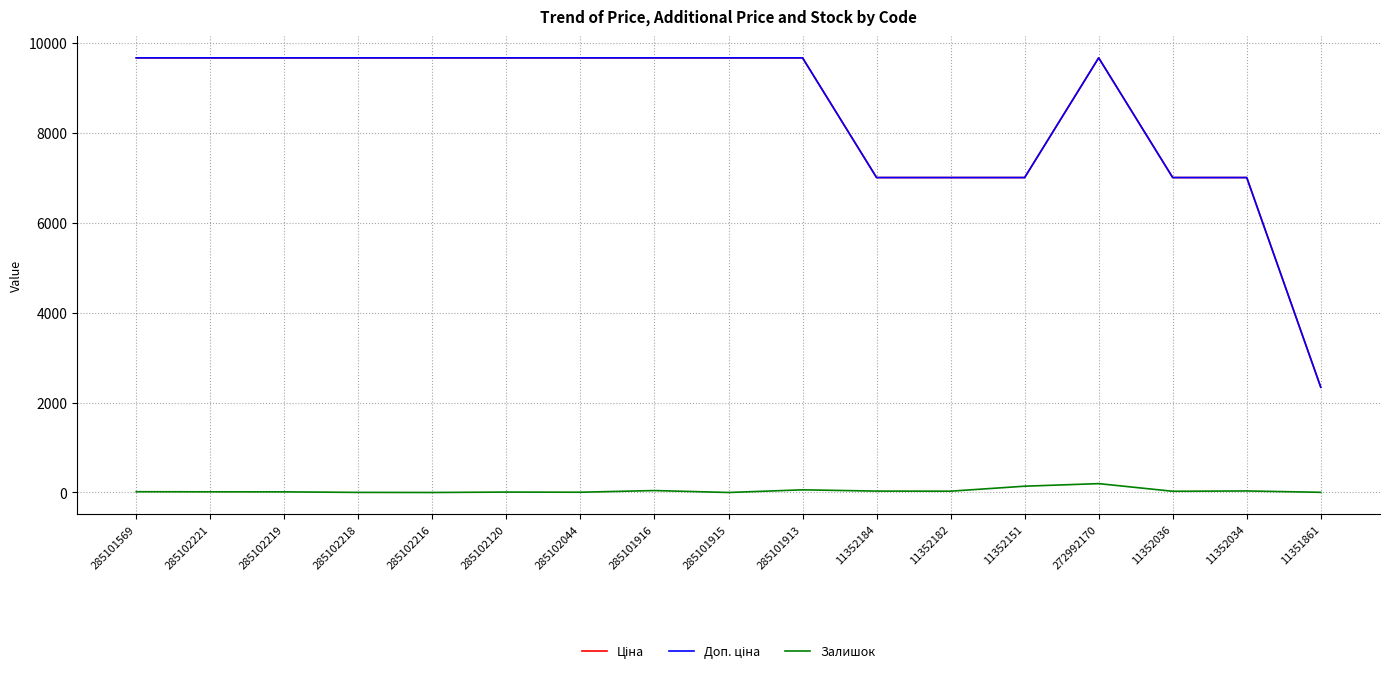

True or false: Ціна has a value of 9664.7 at 285102120.

True